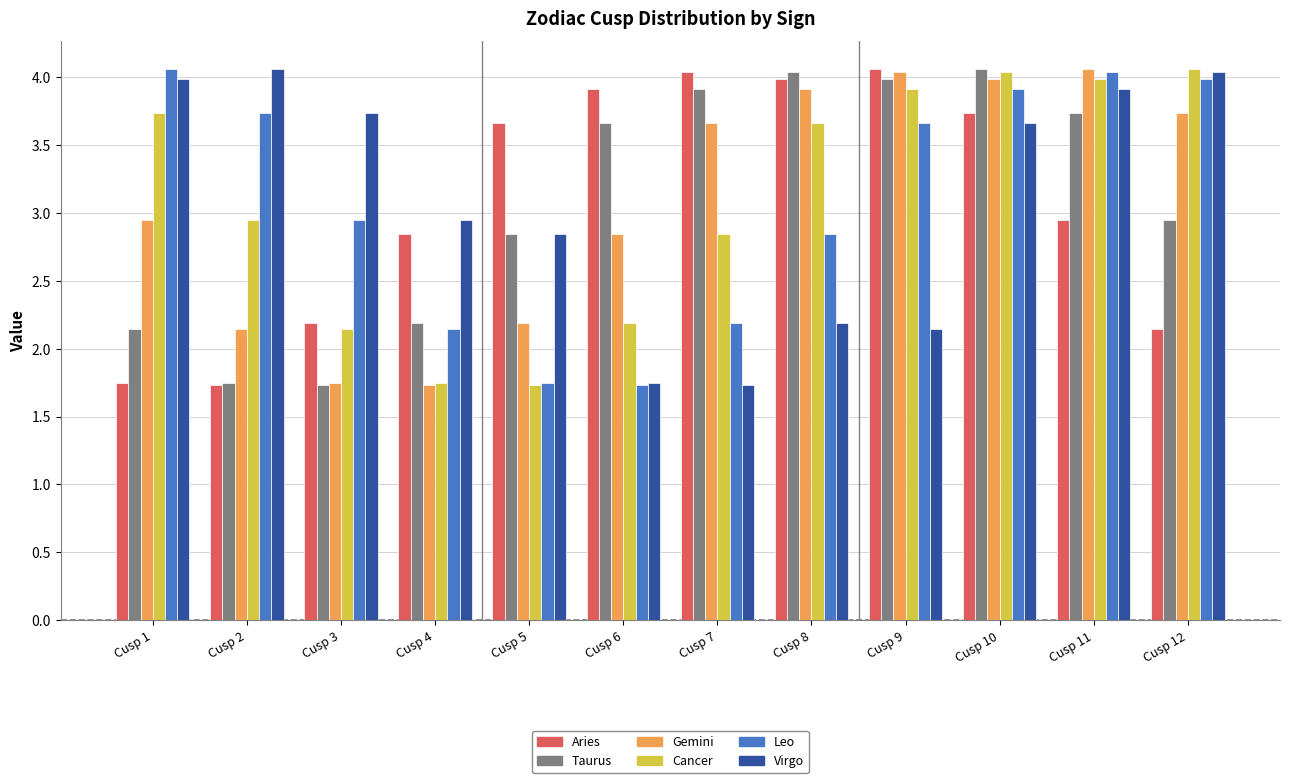

What are all the series names shown in the legend?

Aries, Taurus, Gemini, Cancer, Leo, Virgo